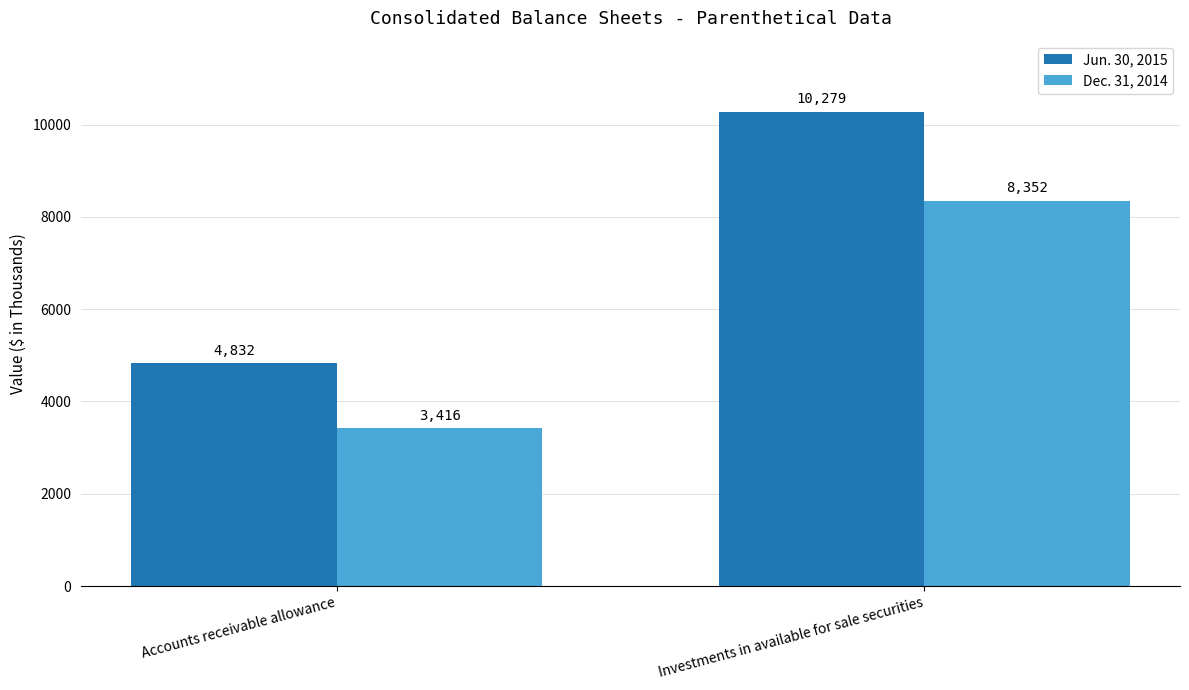

At which label does Jun. 30, 2015 reach its peak?

Investments in available for sale securities